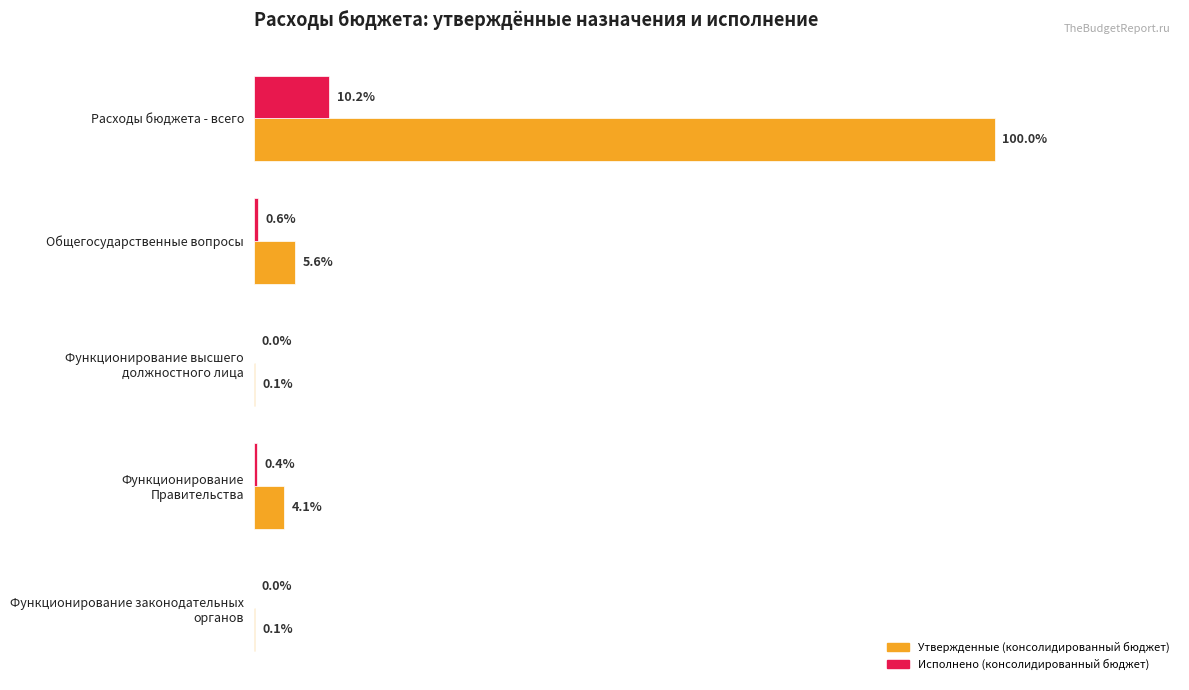

What are all the series names shown in the legend?

Утвержденные (консолидированный бюджет), Исполнено (консолидированный бюджет)